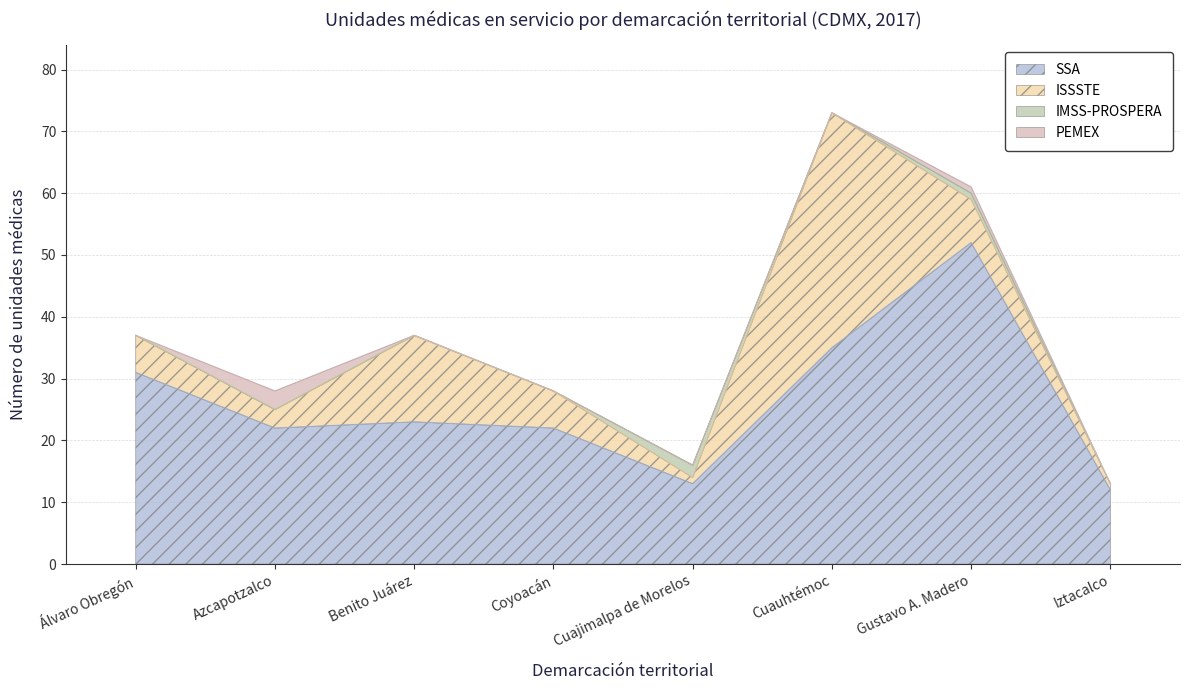

How many interior local valleys does the SSA series have?

2